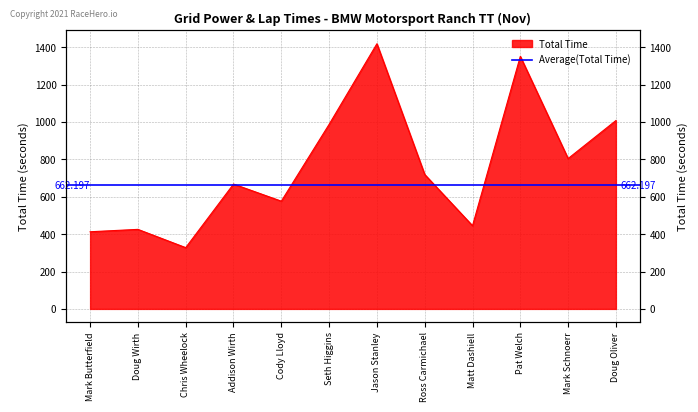

List the labels in order of value, smallest first.

Chris Wheelock, Mark Butterfield, Doug Wirth, Matt Dashiell, Cody Lloyd, Addison Wirth, Ross Carmichael, Mark Schnoerr, Seth Higgins, Doug Oliver, Pat Welch, Jason Stanley